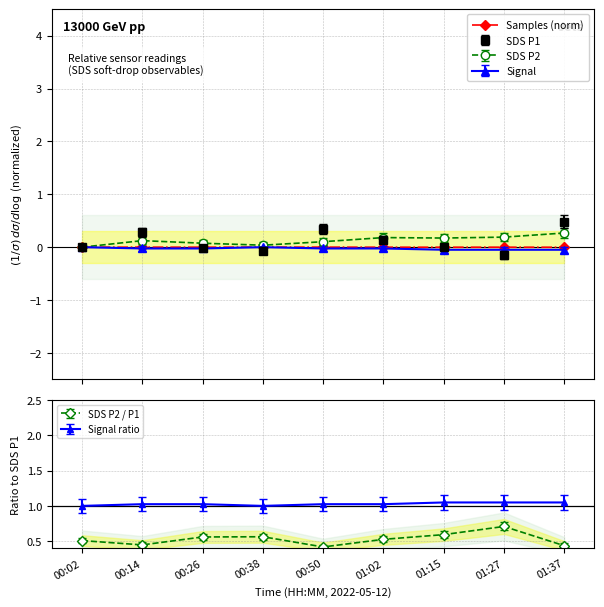

How many interior local peaks (higher than both neighbors) does the data have?

3